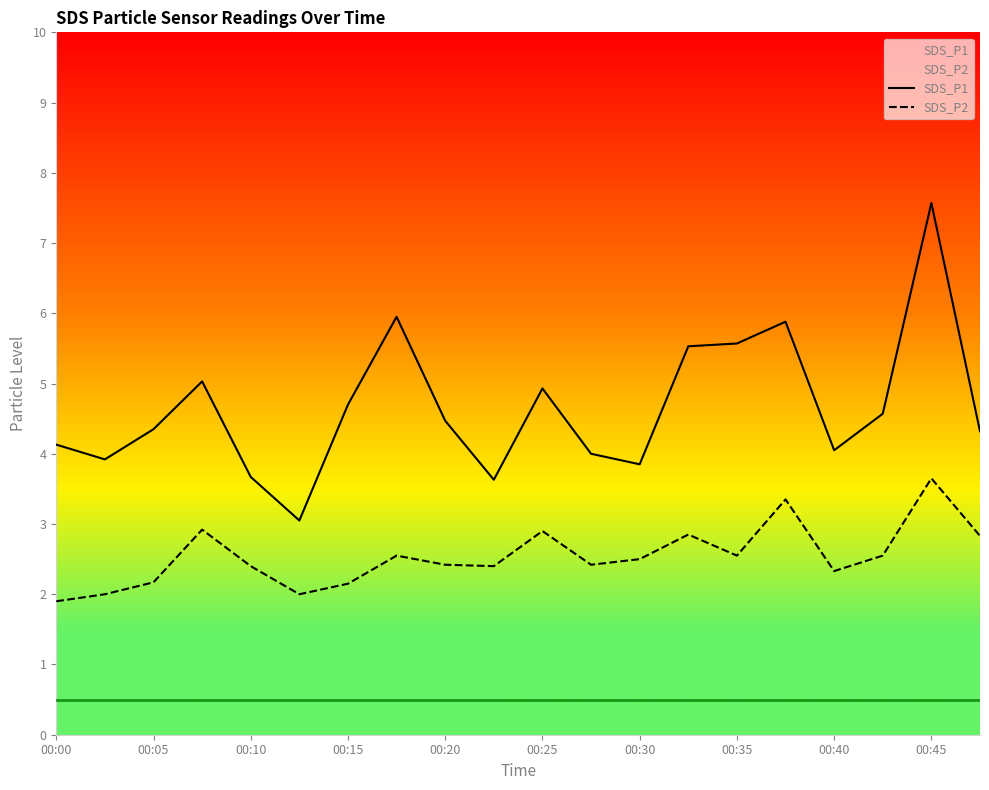

True or false: SDS_P1 and SDS_P2 intersect in this chart.

False